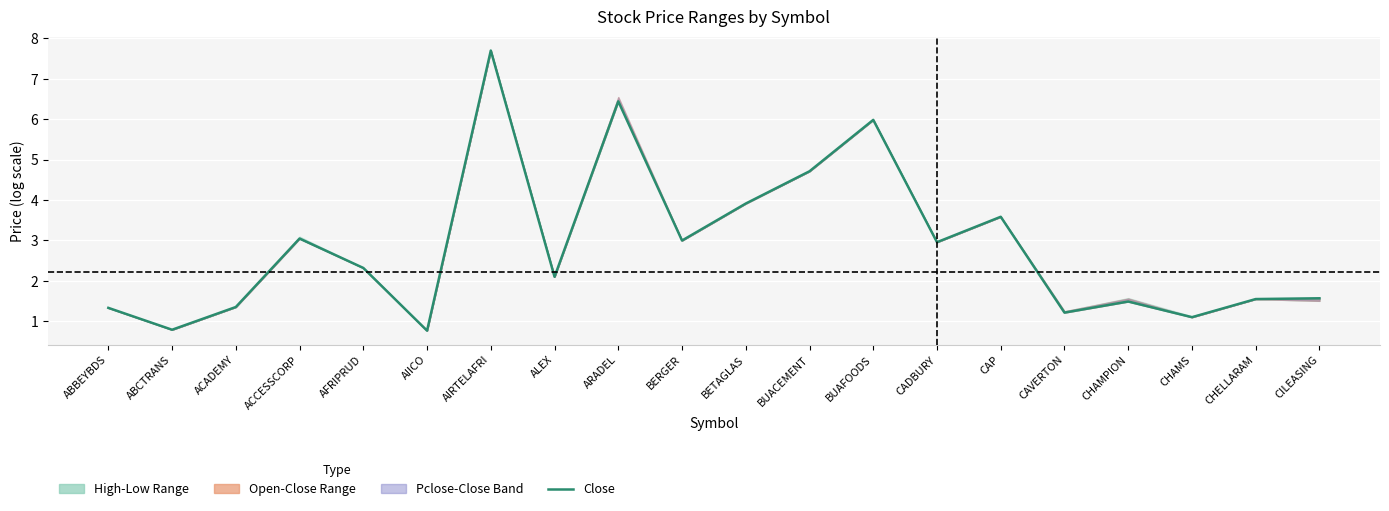

List the labels in order of value, largest first.

AIRTELAFRI, ARADEL, BUAFOODS, BUACEMENT, BETAGLAS, CAP, ACCESSCORP, BERGER, CADBURY, AFRIPRUD, ALEX, CILEASING, CHELLARAM, CHAMPION, ACADEMY, ABBEYBDS, CAVERTON, CHAMS, ABCTRANS, AIICO